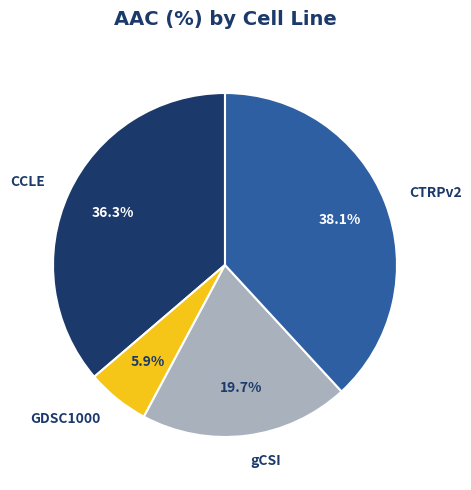

Is there any slice that represents more than half of the pie?

No